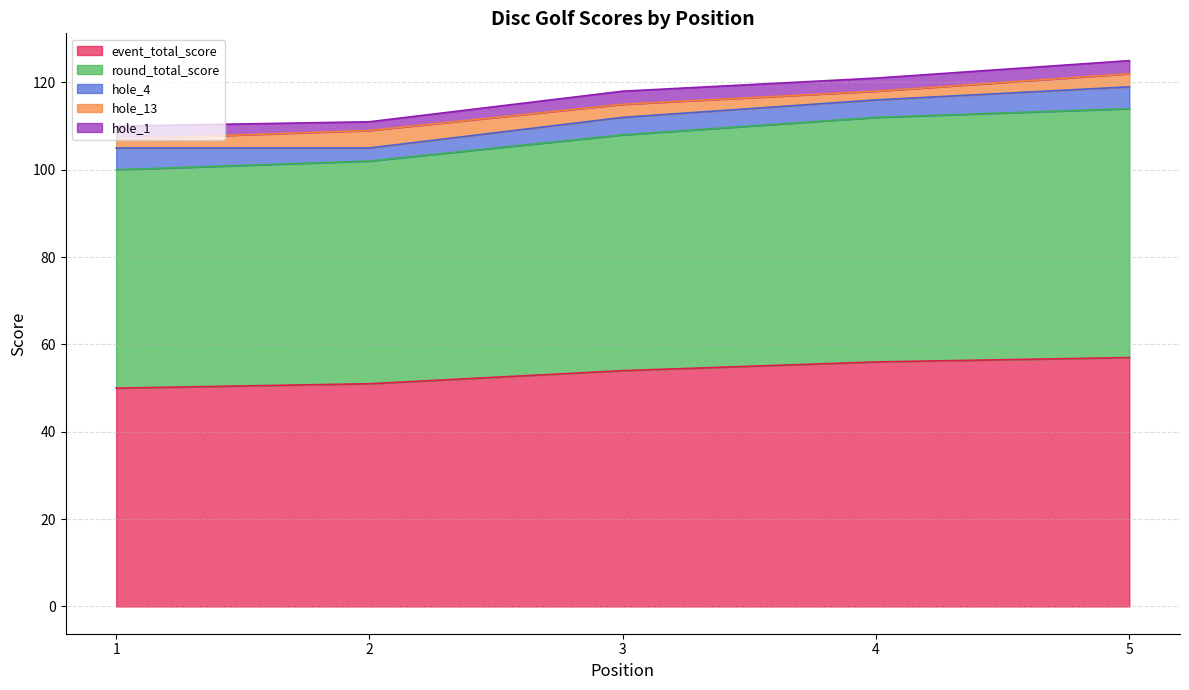

Reading left to right, transcribe all the data shown in this chart.

event_total_score: 50	51	54	56	57
round_total_score: 50	51	54	56	57
hole_4: 5	3	4	4	5
hole_13: 2	4	3	2	3
hole_1: 3	2	3	3	3